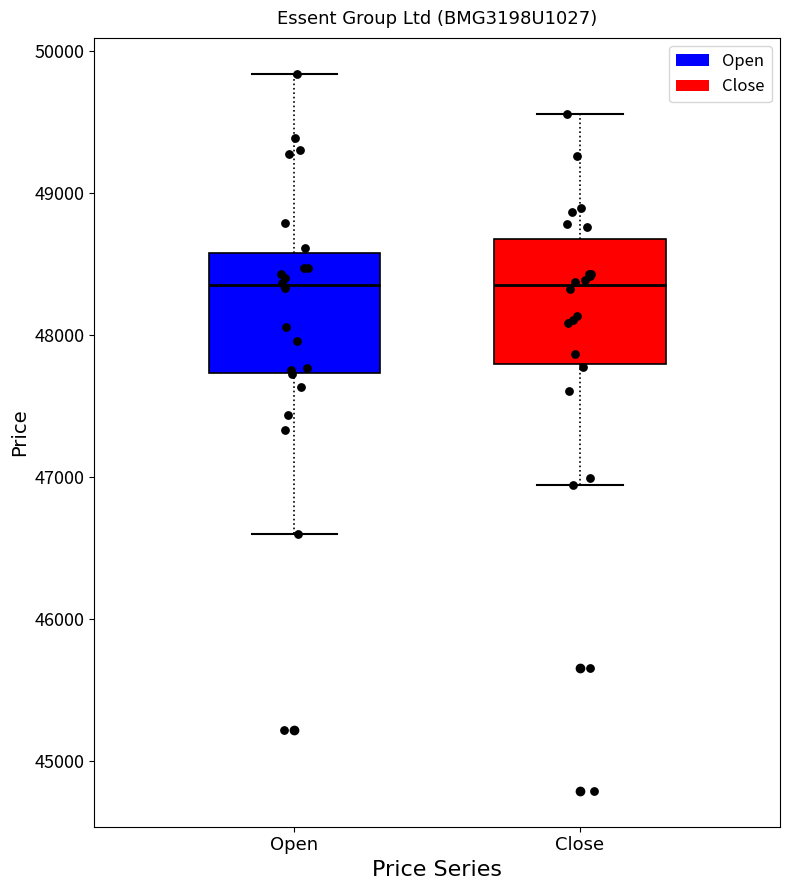

Reading left to right, read every box against the y-axis: the position of its median line, the range the box covers, and the ends of its whiskers. The values are not printed on the chart, so give them approximately, as read against the axis.

Open: median 48300, box 47700 to 48600, whiskers 46600 to 49800
Close: median 48300, box 47800 to 48700, whiskers 46900 to 49600